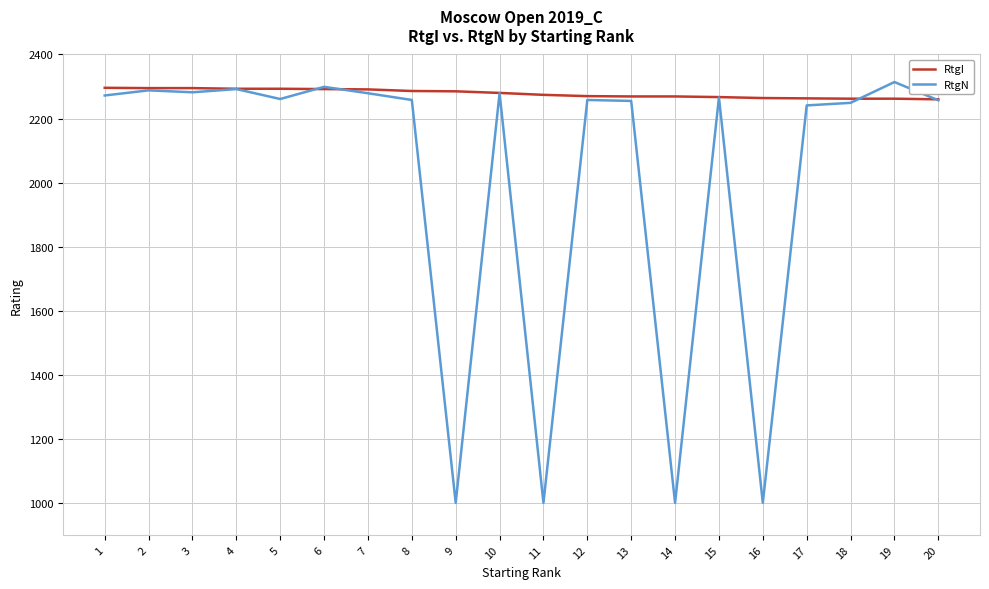

What is the average value of the RtgI series?

2278